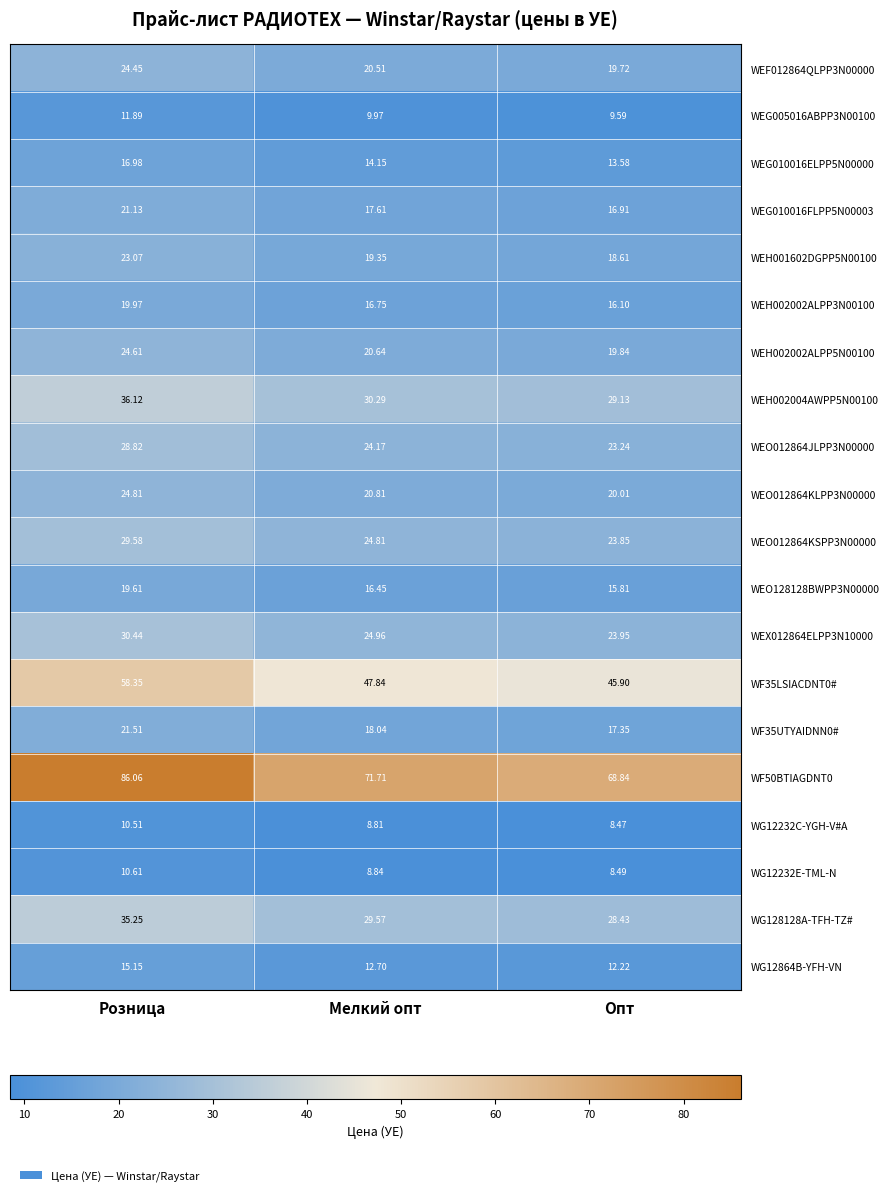

At which label does WEG010016ELPP5N00000 reach its peak?

Розница